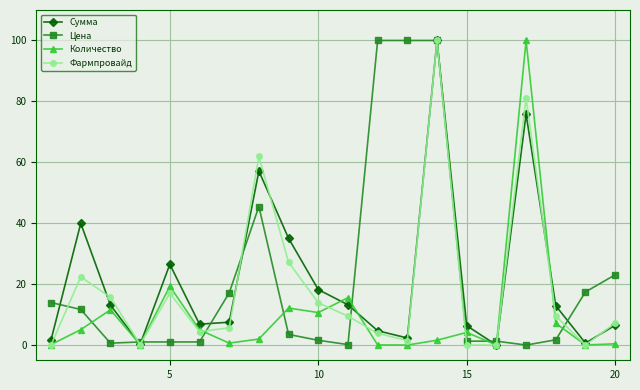

After their last crossing, which series has the higher values: Количество or Фармпровайд?

Фармпровайд